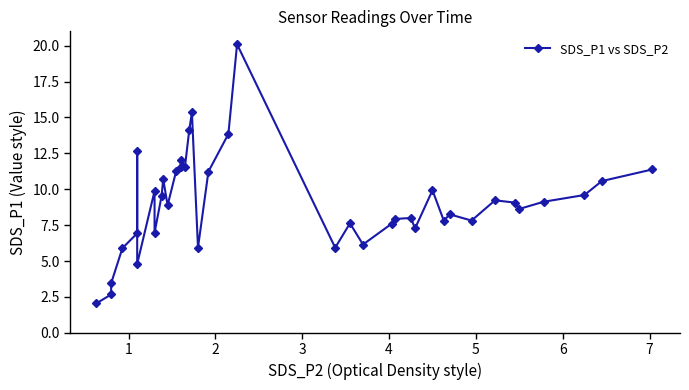

How many lines are shown in the chart?

1